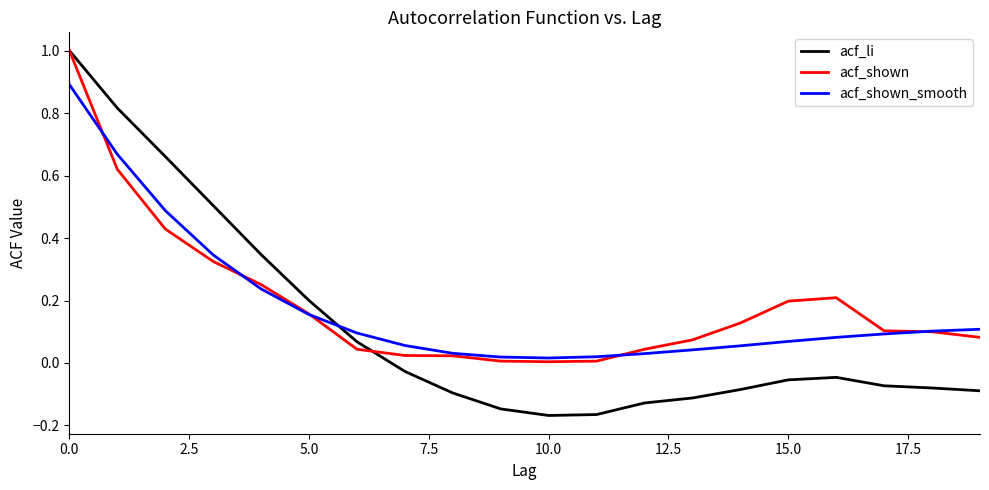

Which series has the widest spread of values?

acf_li